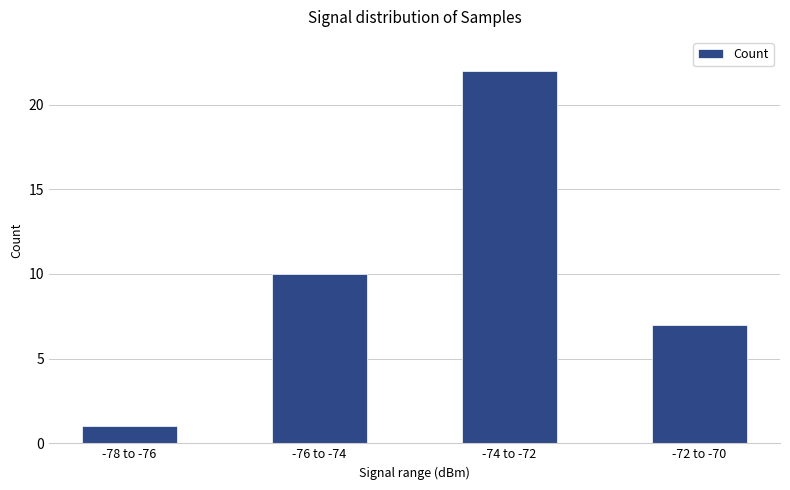

What position from the right is -74 to -72?

2